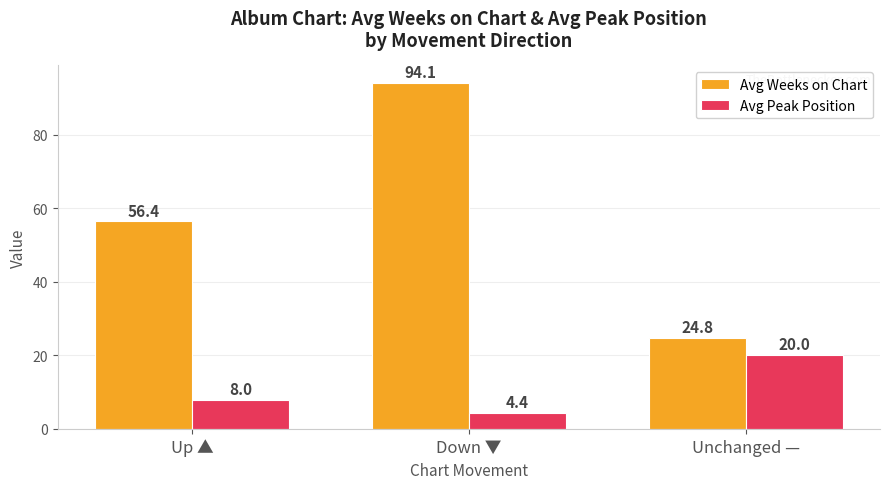

What is the label of the 1st bar from the left?

Up ▲